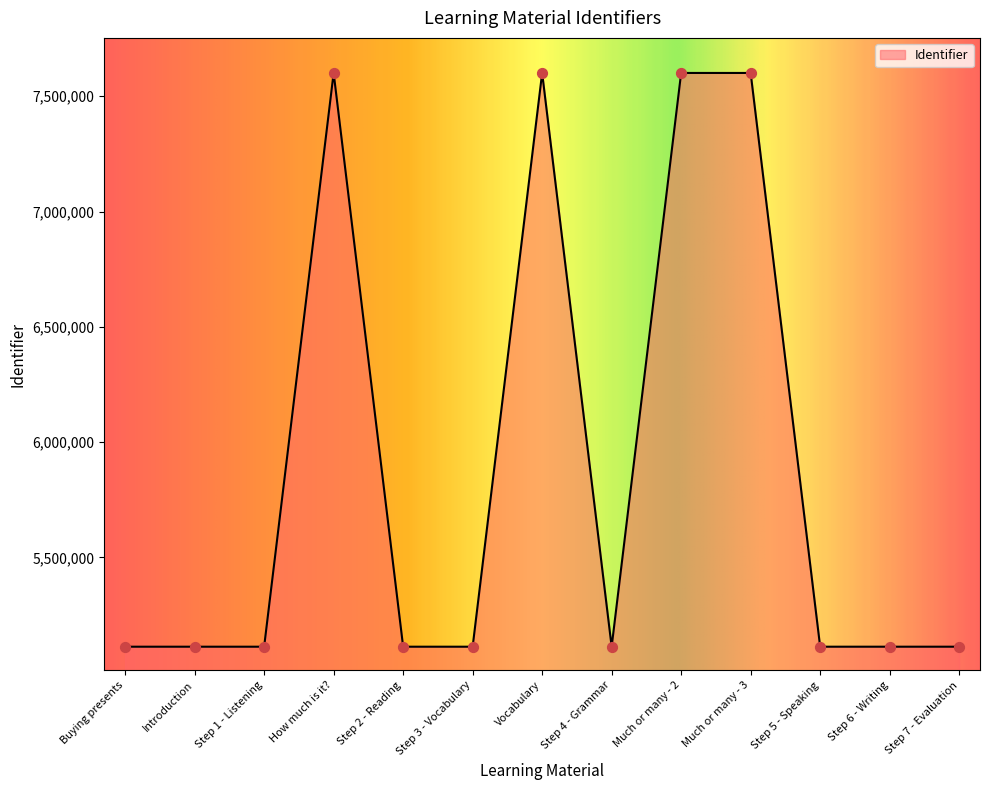

Which has a higher value, Step 7 - Evaluation or Vocabulary?

Vocabulary